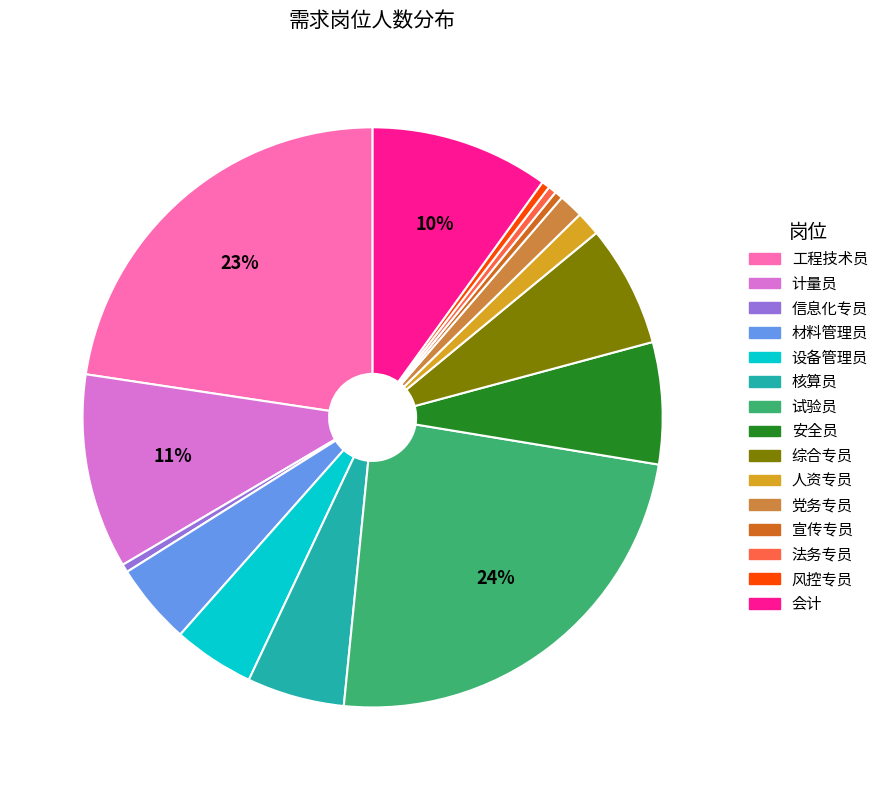

Between 试验员 and 安全员, which is larger?

试验员